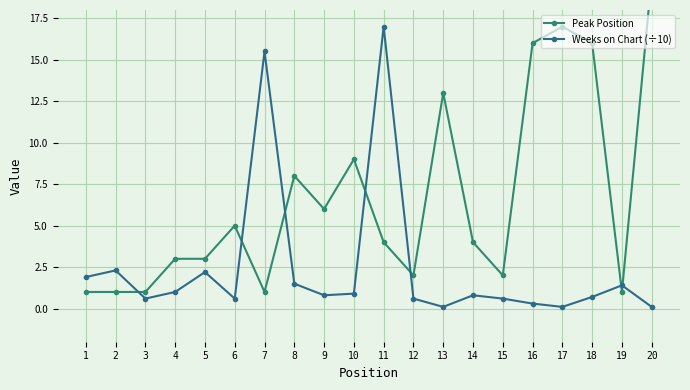

Reading left to right, what are all the values shown in this chart?

Peak Position: 1.0	1.0	1.0	3.0	3.0	5.0	1.0	8.0	6.0	9.0	4.0	2.0	13.0	4.0	2.0	16.0	17.0	16.0	1.0	20.0
Weeks on Chart (÷10): 1.9	2.3	0.6	1.0	2.2	0.6	15.5	1.5	0.8	0.9	17.0	0.6	0.1	0.8	0.6	0.3	0.1	0.7	1.4	0.1